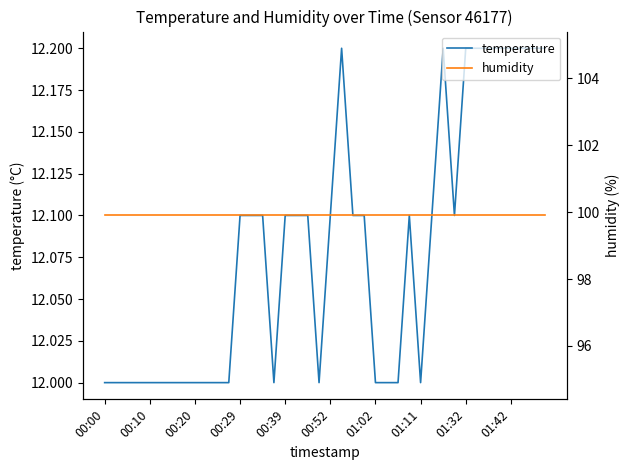

Is it true that temperature equals 16.2 at 01:42?

False